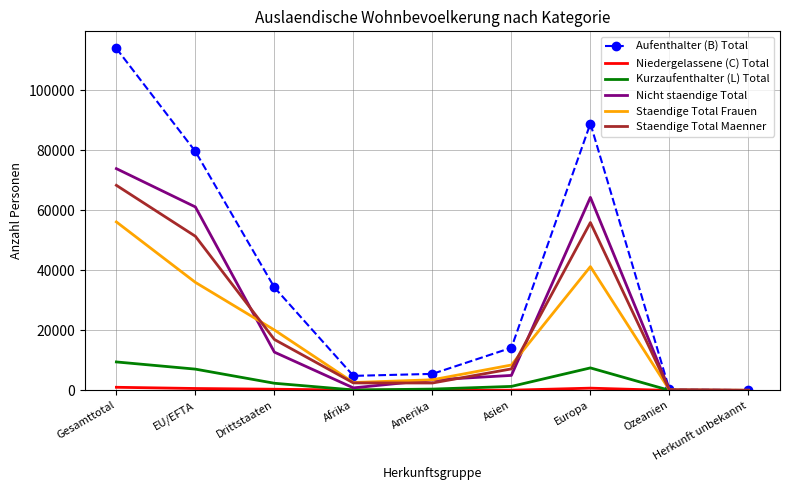

True or false: Staendige Total Maenner has a value of 68316 at Gesamttotal.

True